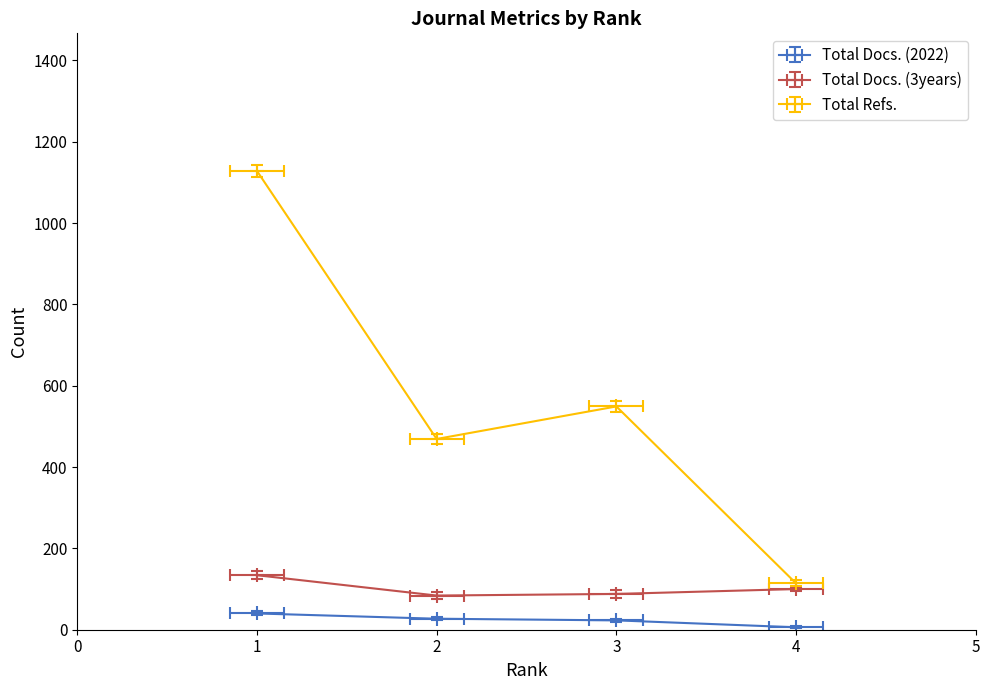

At which label is Total Refs. closest to 621?

3